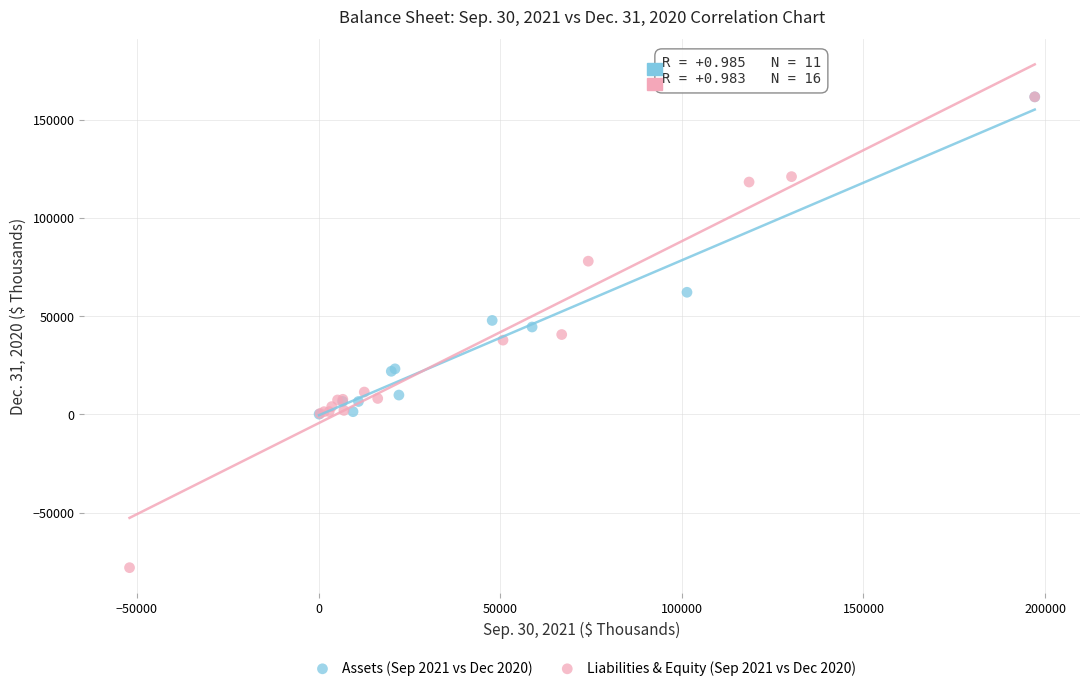

Which series contains the lowest Y value?

Liabilities & Equity (Sep 2021 vs Dec 2020)